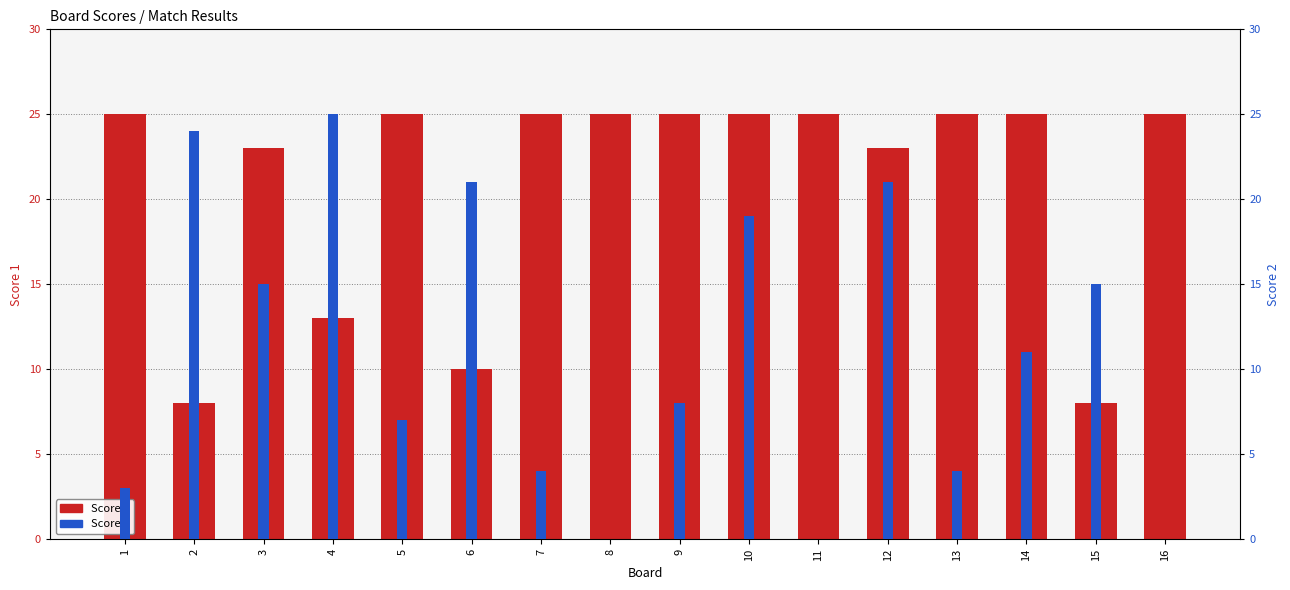

What is the difference between the second highest and minimum values in the Score 1 series?

17